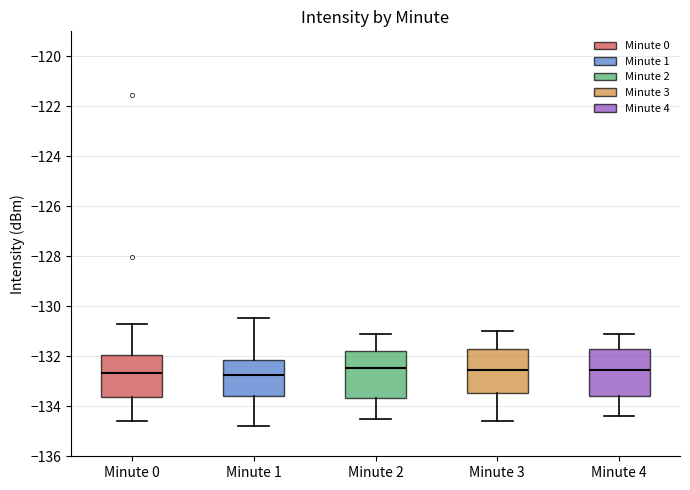

Where does the upper whisker of the box for Minute 4 end on the y-axis? The values are not printed on the chart, so give them approximately, as read against the axis.

-131.0